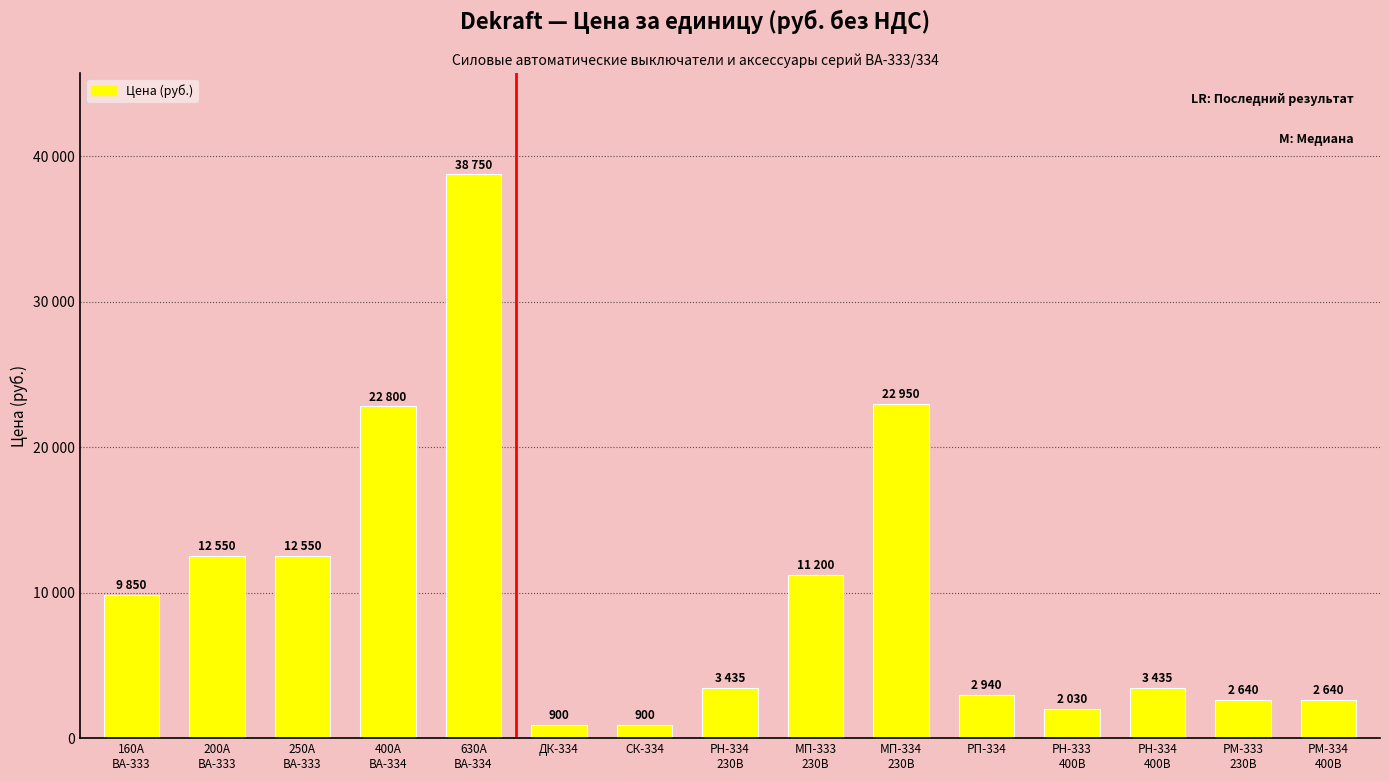

Does the chart contain any negative values?

No